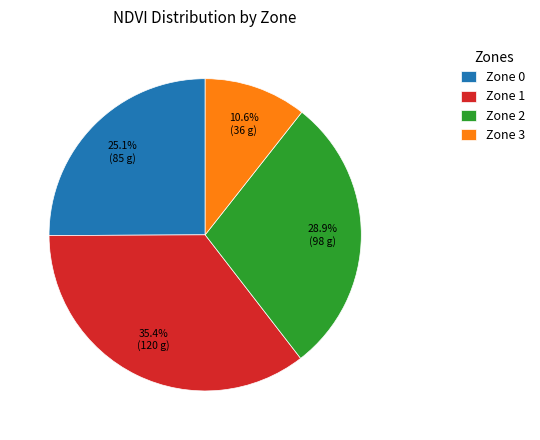

How many slices are in this pie chart?

4